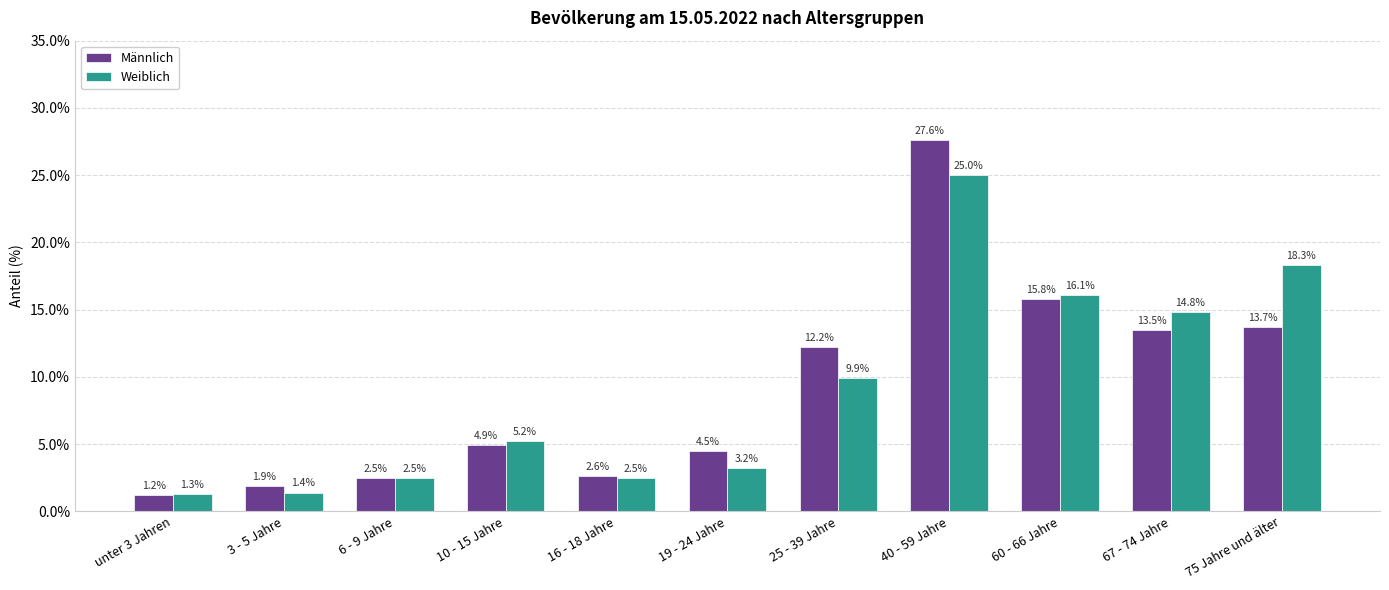

What is the lowest value of the Weiblich series?

1.3